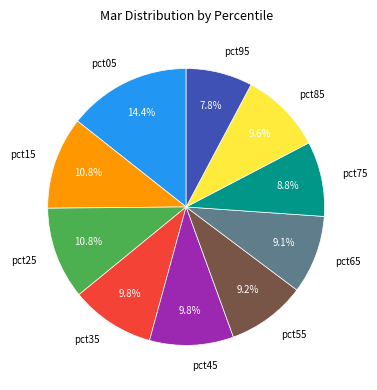

Is it true that pct75 is 9% of the pie?

True